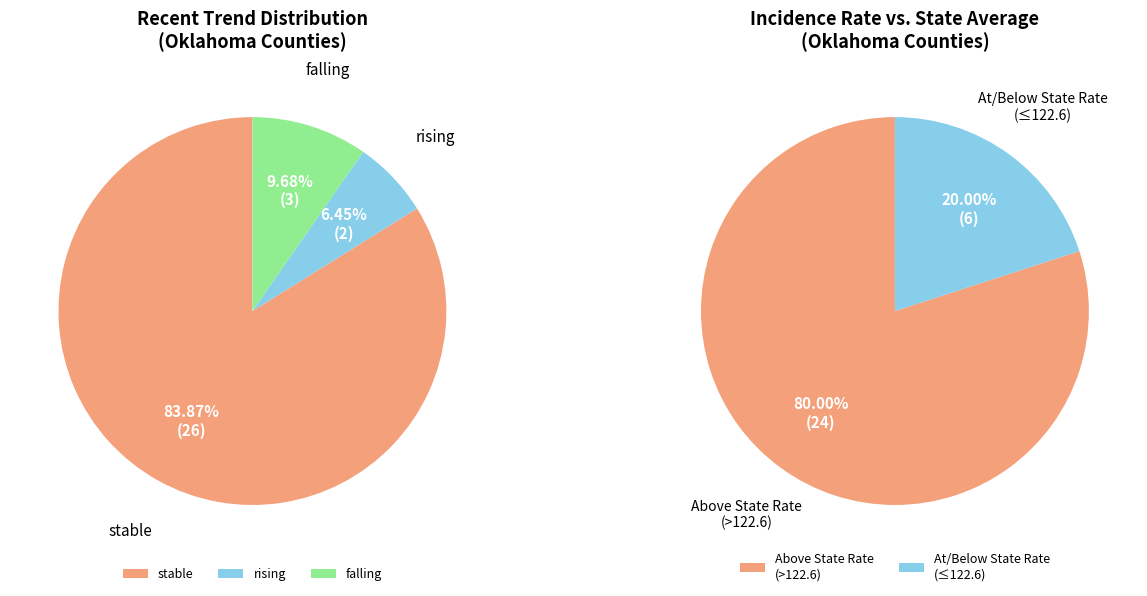

What is the smallest slice in the pie chart?

rising